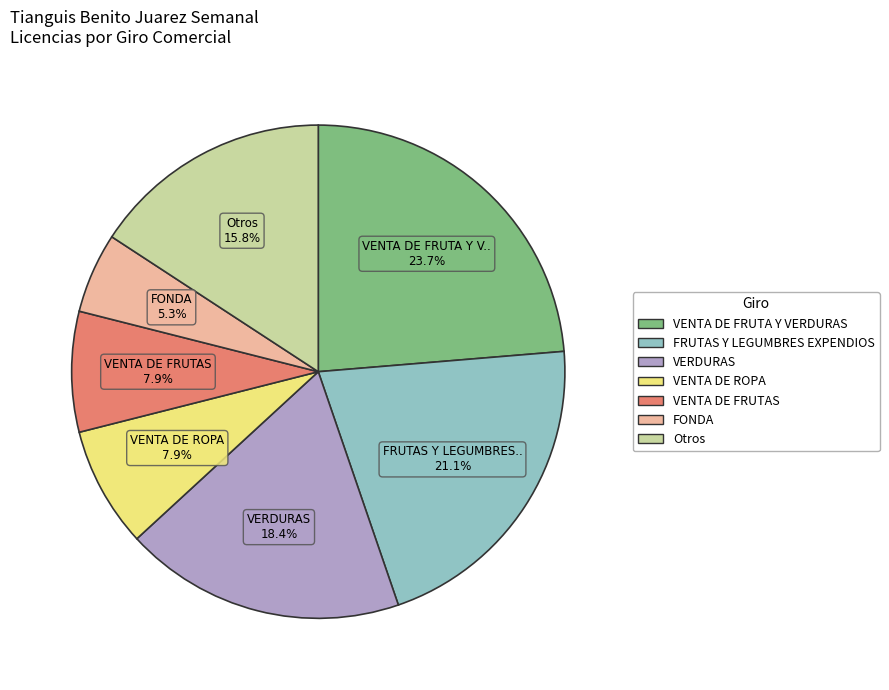

Is there a majority slice in this chart?

No